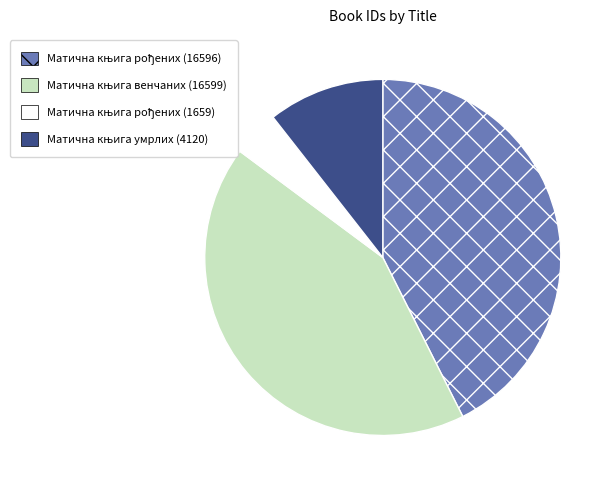

How many segments does this pie chart have?

4